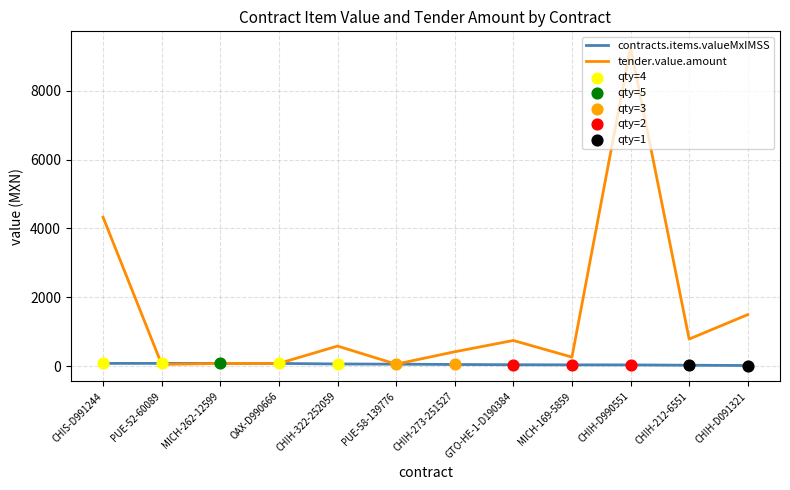

Which series changed the most between CHIS-D991244 and PUE-58-139776?

tender.value.amount